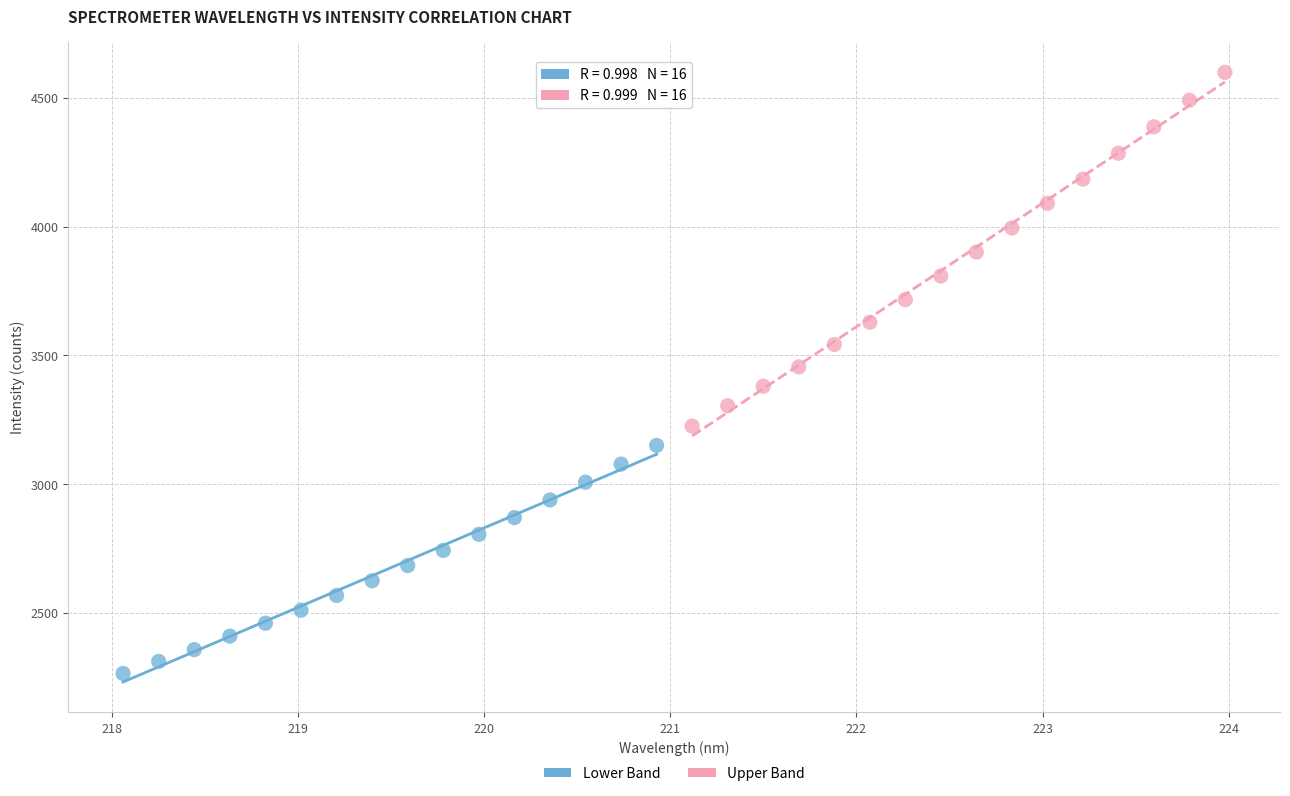

Which series has the largest Y range (max minus min)?

Upper Band